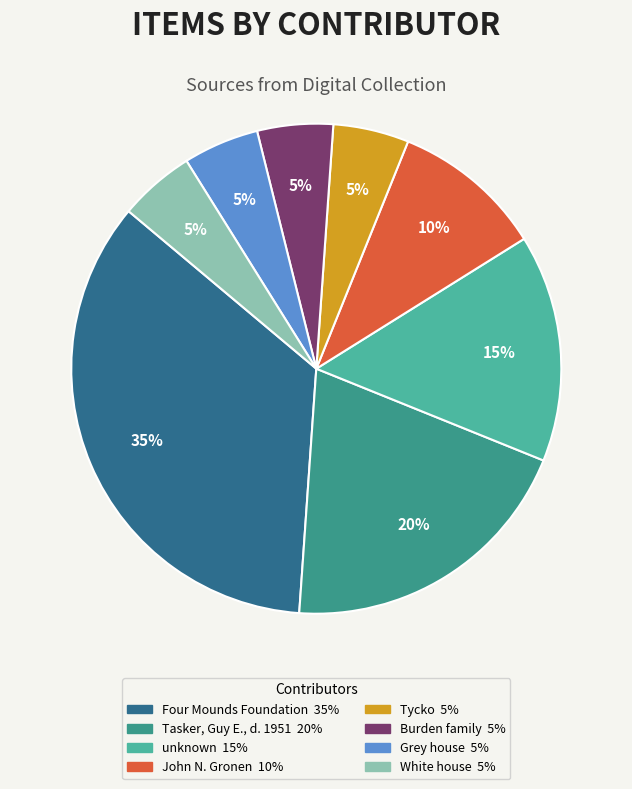

Does unknown account for over 50% of the chart?

No